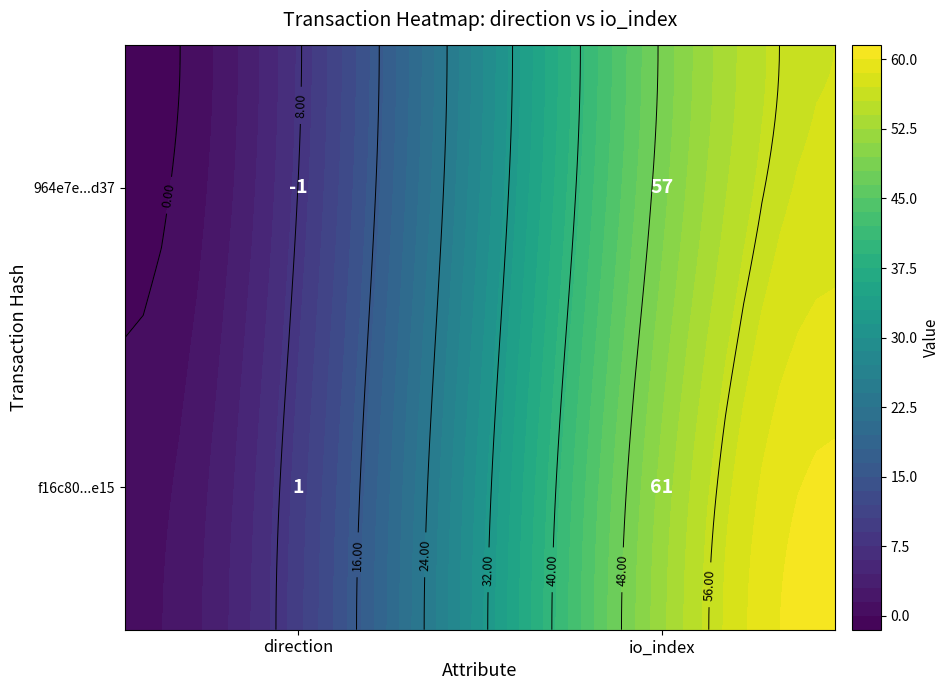

Which series has the largest range (max minus min)?

f16c80e3c3fbd2af842785587c401bafcb4ee15